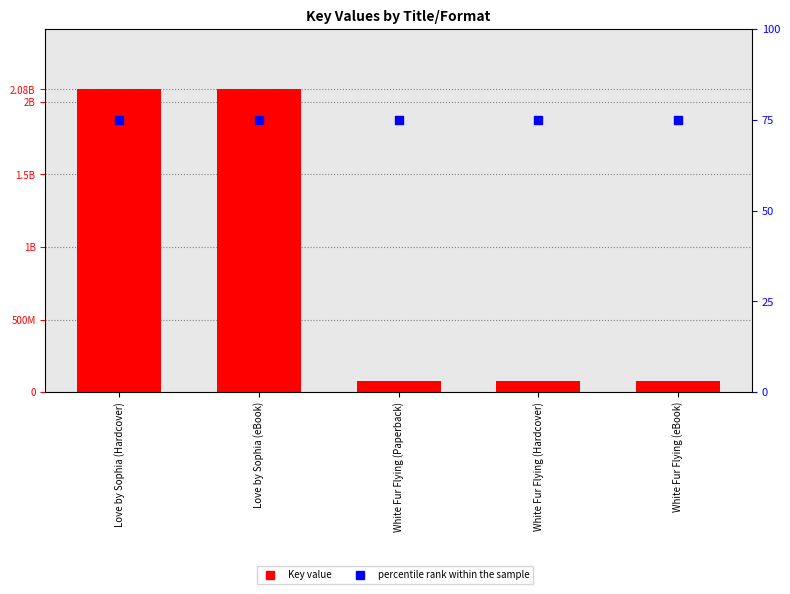

Which series has the widest spread of Y values?

Key